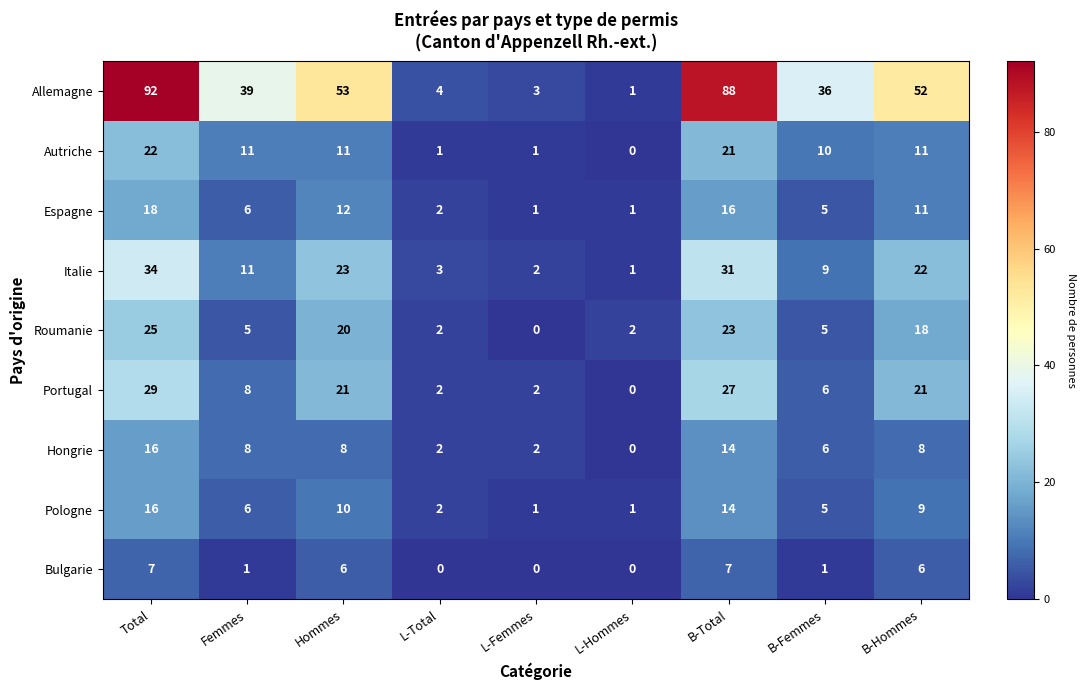

What is the difference between the maximum and minimum values in the Autriche series?

22